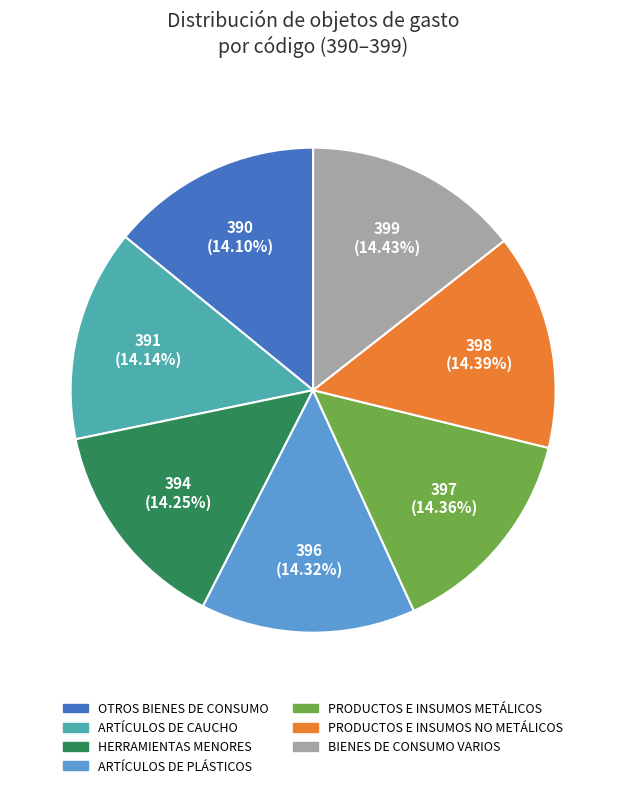

How many segments does this pie chart have?

7